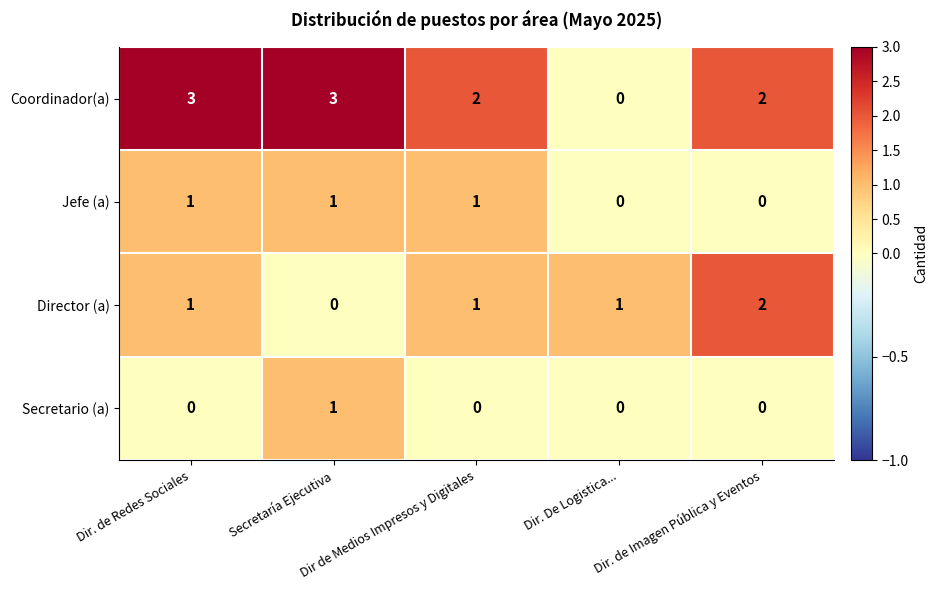

Count the Director (a) values in the range 1 to 2.

4